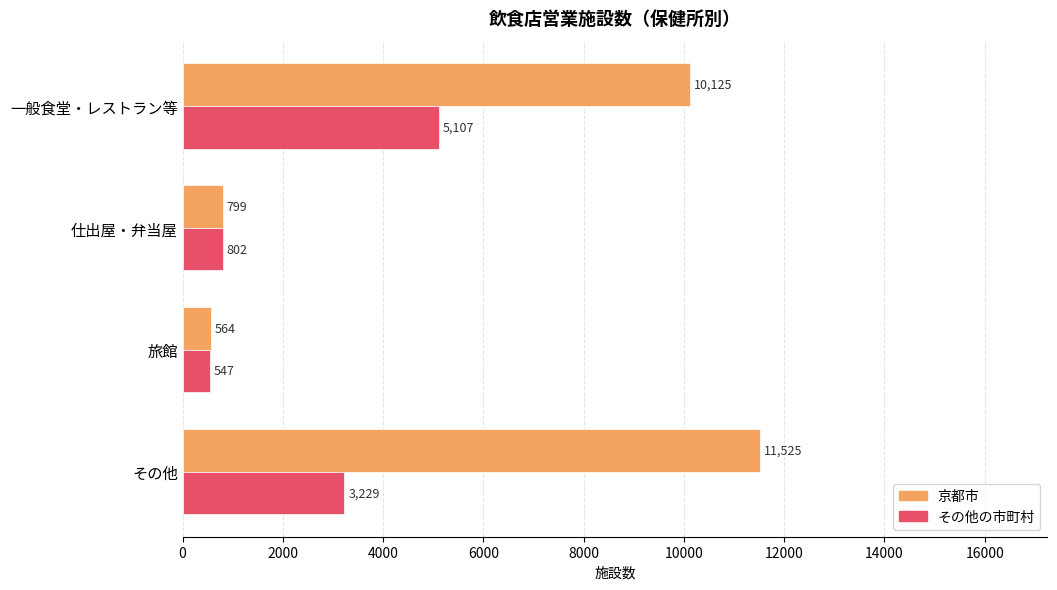

At which category is the sum across all series the highest?

一般食堂・レストラン等